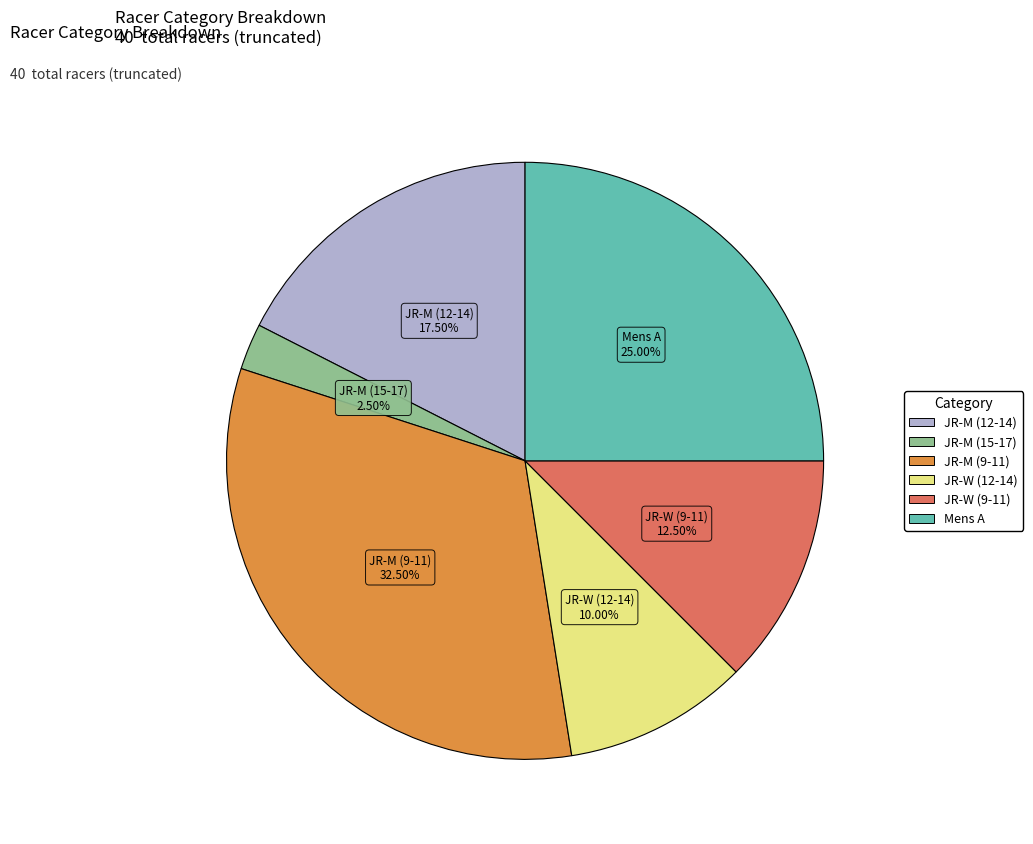

Does JR-M (15-17) account for over 50% of the chart?

No